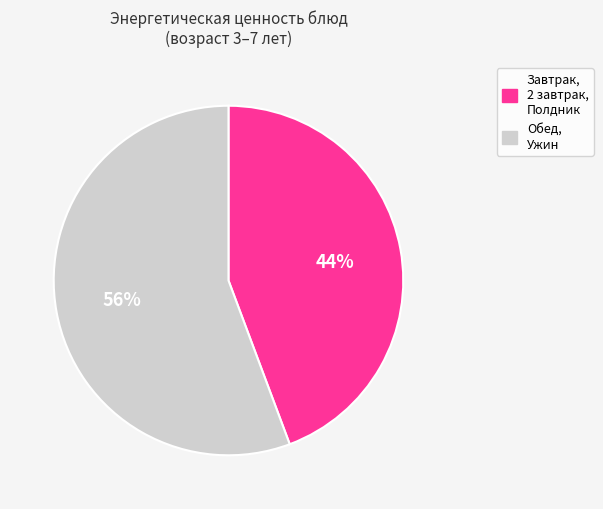

To the nearest percent, what is the average slice percentage?

50%